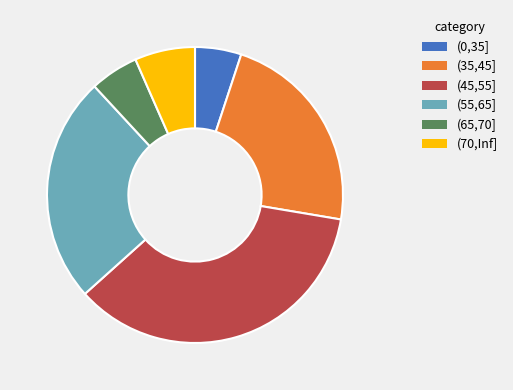

Does any single category account for the majority?

No